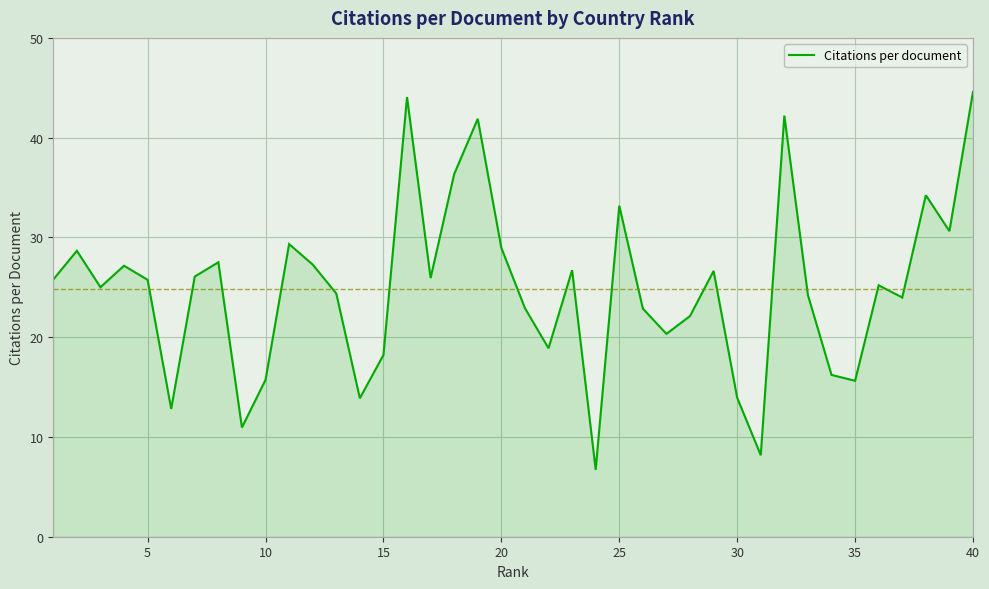

What is the sum of all values?

995.1